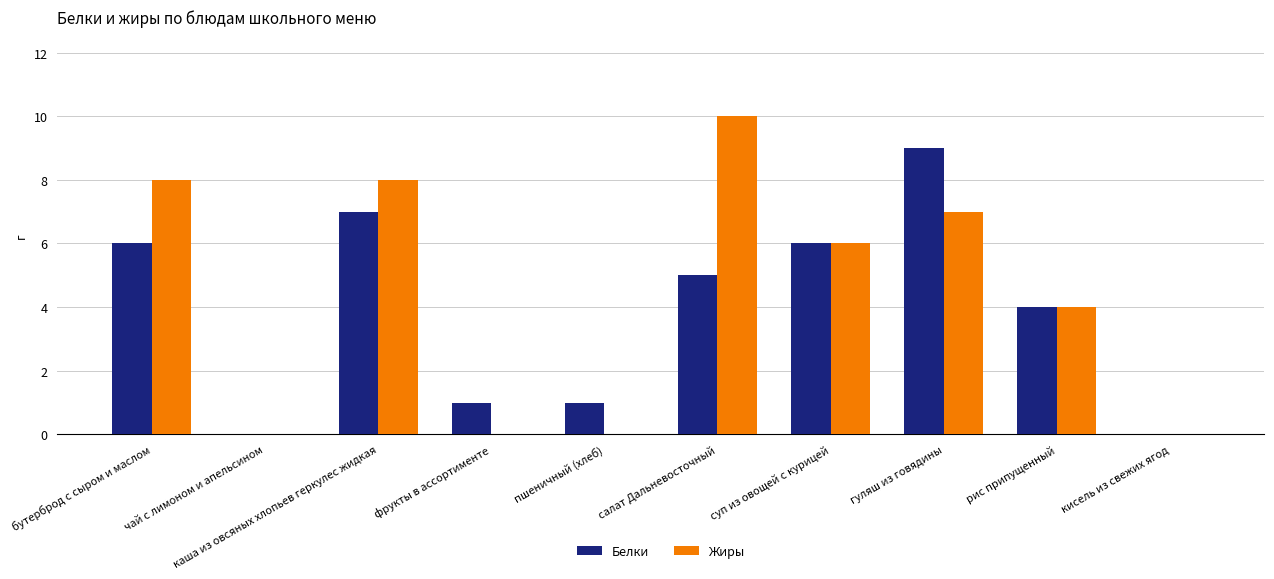

What is the maximum value shown in the chart?

10